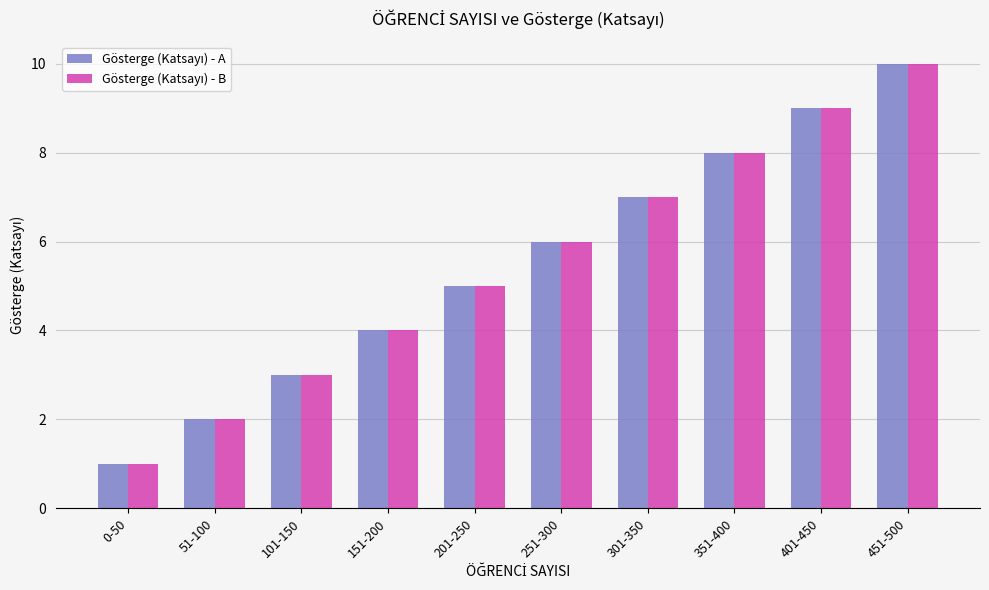

At which category is the sum across all series the highest?

451-500